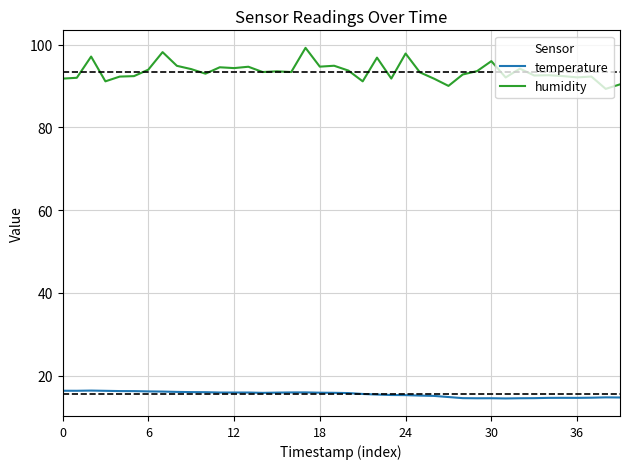

What is the smallest value displayed?

14.5